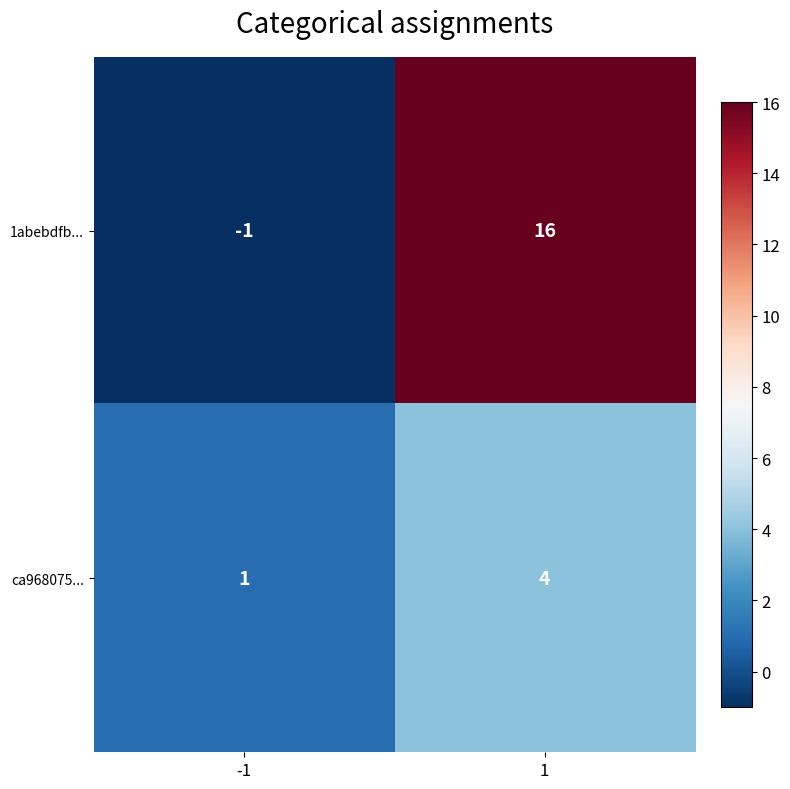

Reading left to right, transcribe all the data shown in this chart.

1abebdfb...: -1	16
ca968075...: 1	4